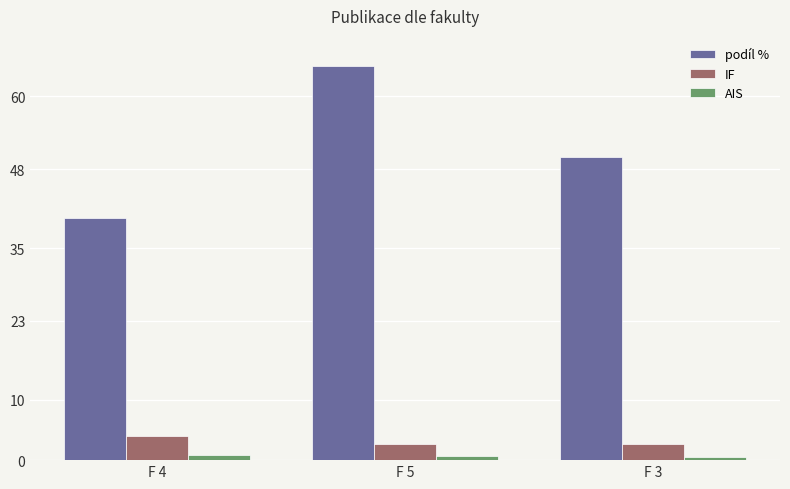

What is the maximum value shown in the chart?

65.0